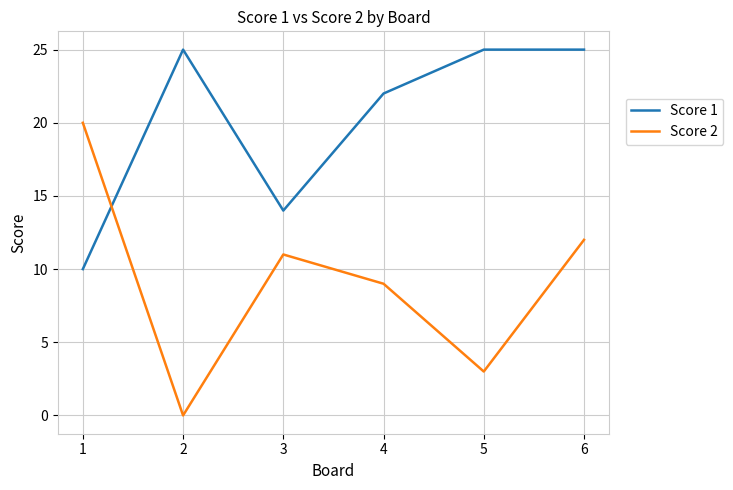

True or false: Score 2 has more than 0 points higher than both neighbors.

True